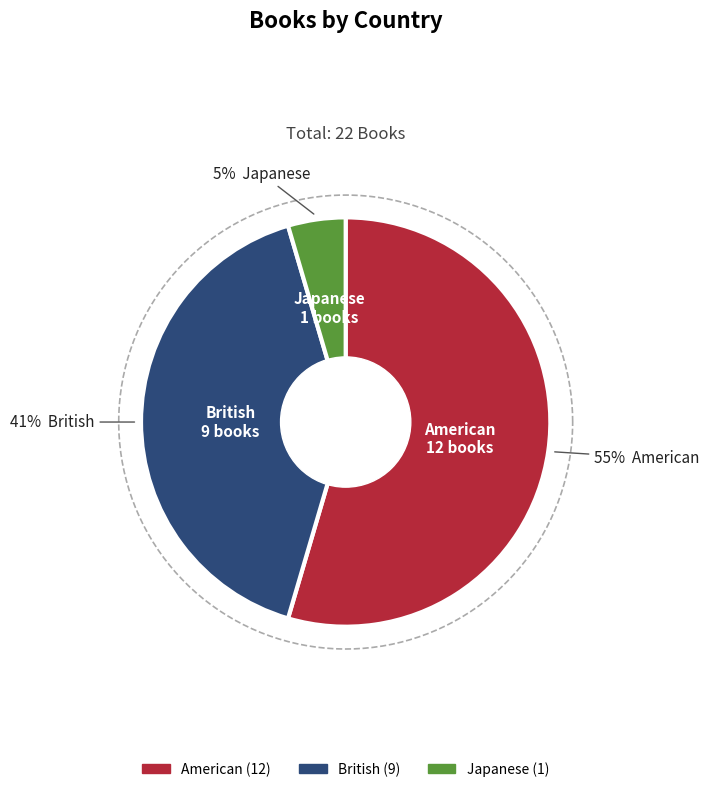

To the nearest percent, what portion does British represent?

41%